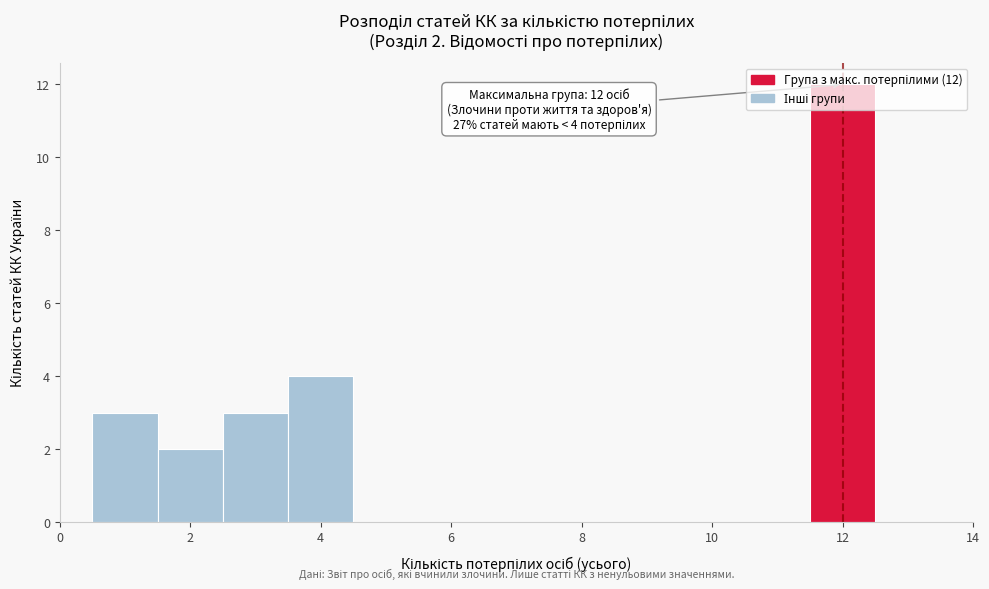

Over which range of the x-axis is the bar tallest?

11.5 to 12.5